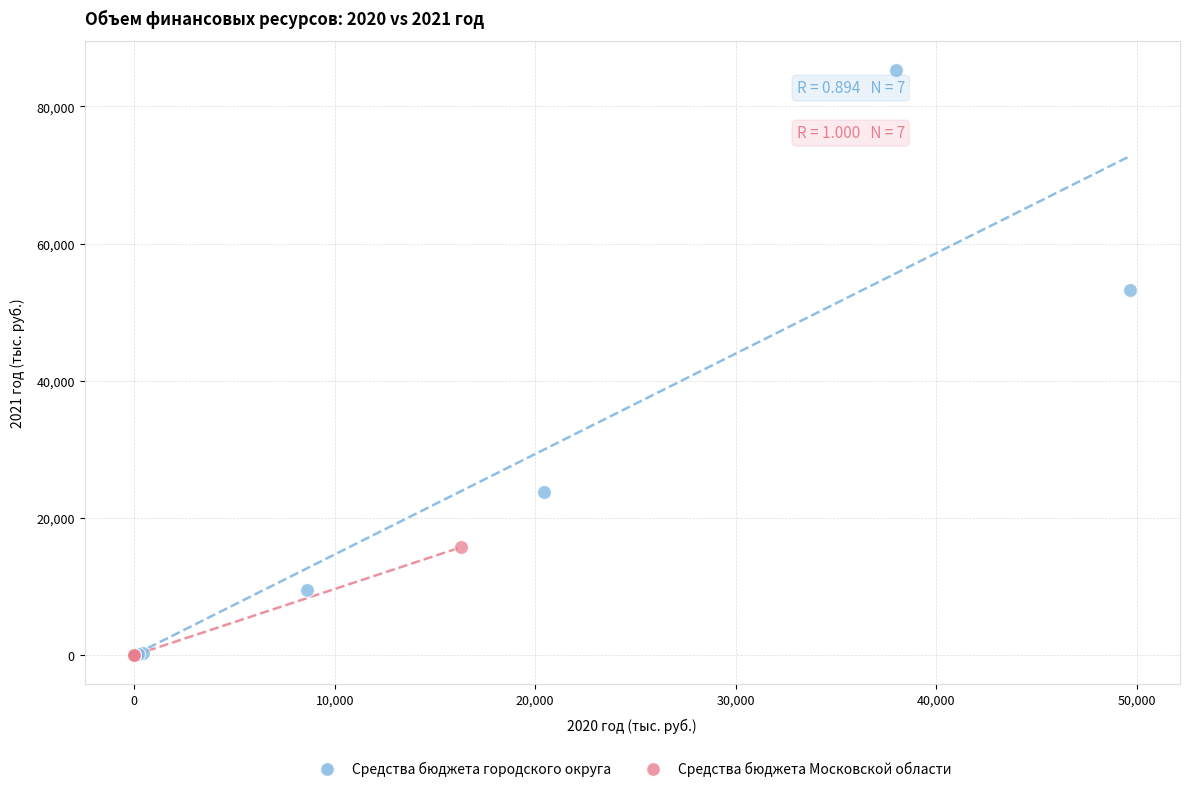

Which series contains the highest Y value?

Средства бюджета городского округа